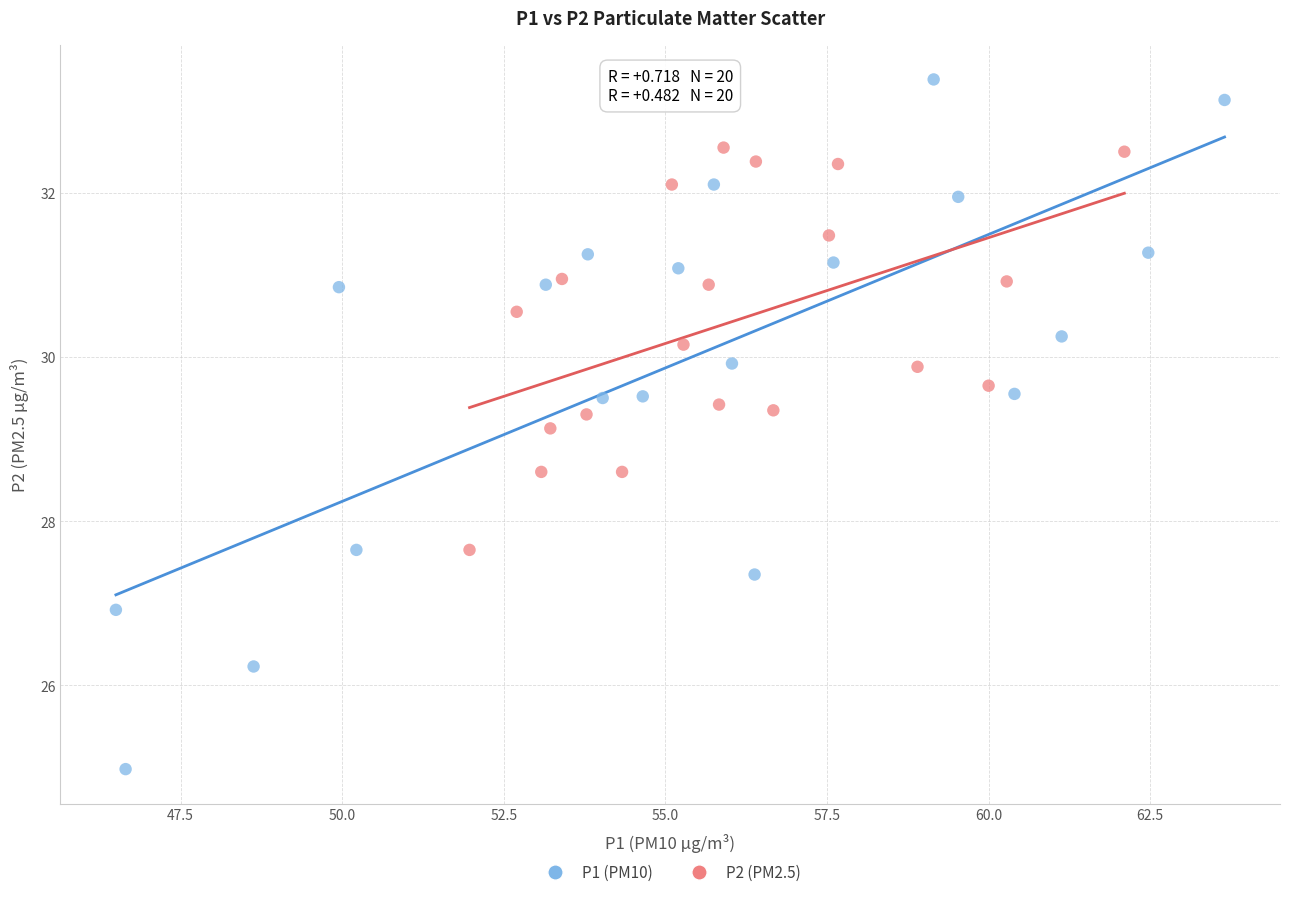

Which series reaches the minimum Y coordinate?

P1 (PM10)